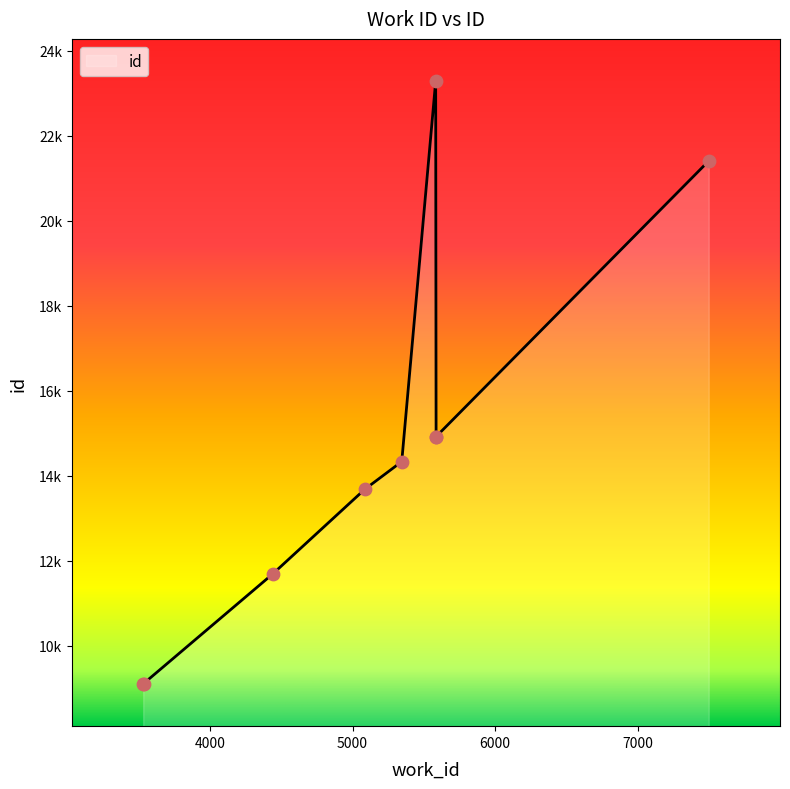

Which has a higher value, 3531 or 5586?

5586